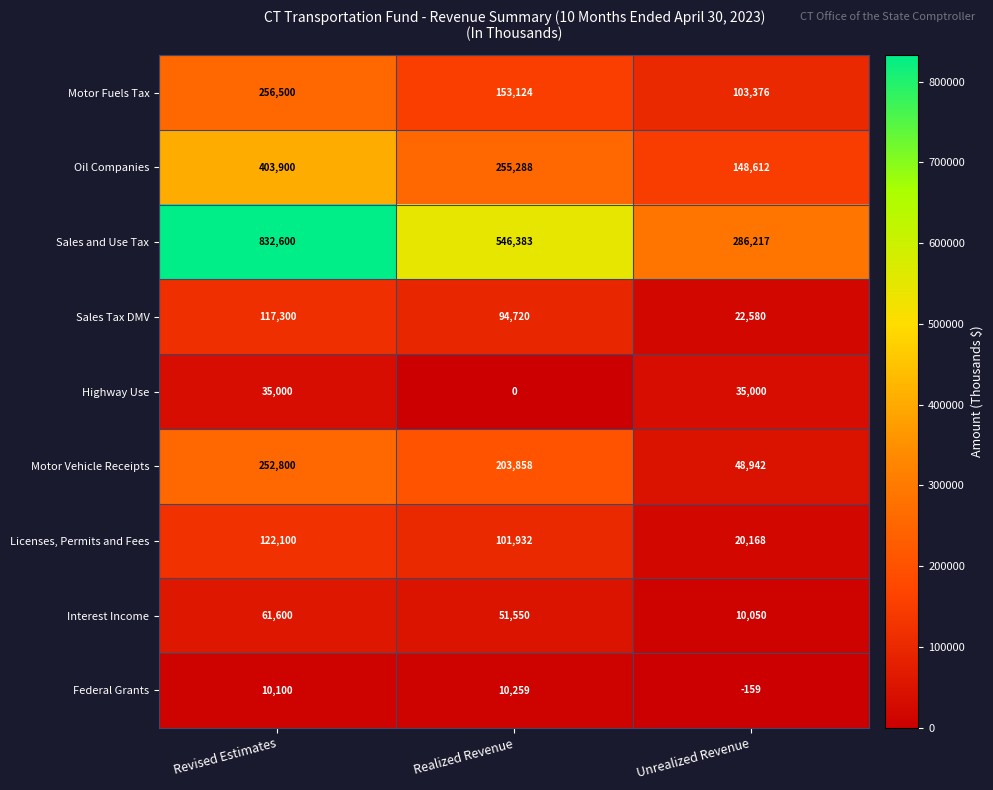

Rank the series at Revised Estimates from lowest to highest value.

Federal Grants, Highway Use, Interest Income, Sales Tax DMV, Licenses, Permits and Fees, Motor Vehicle Receipts, Motor Fuels Tax, Oil Companies, Sales and Use Tax